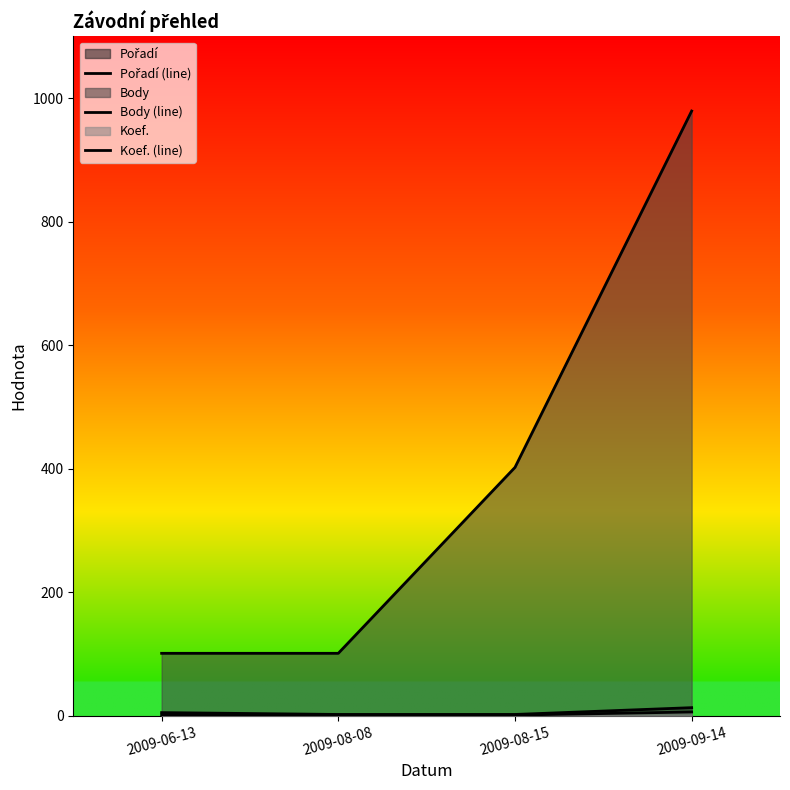

How many series are shown in this chart?

3